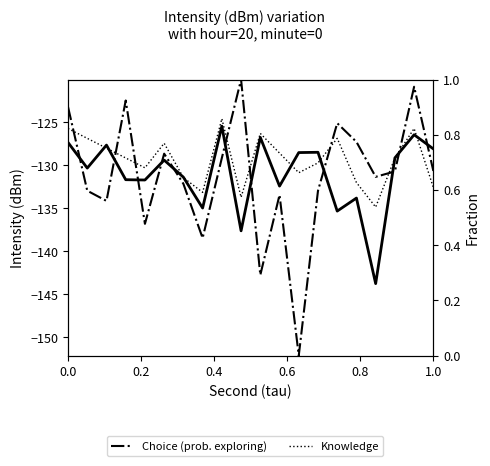

What is the difference between the second highest and minimum values in the Knowledge series?

0.3